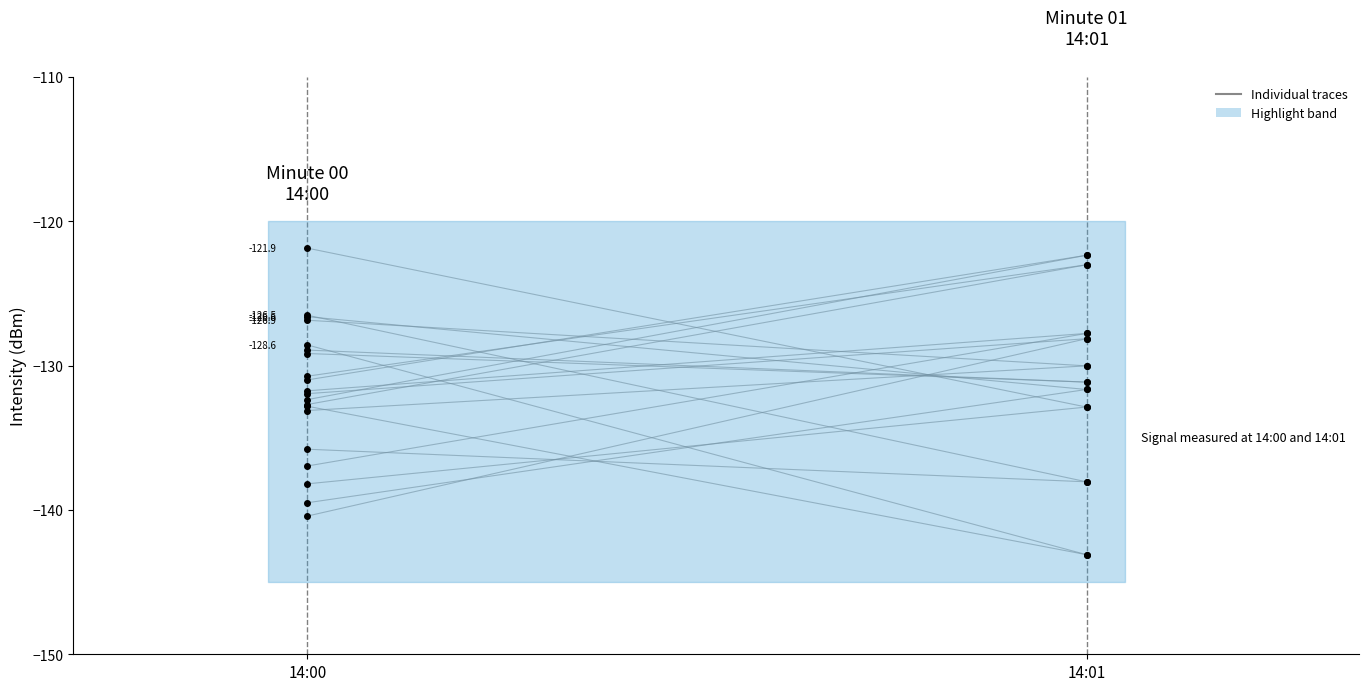

What is the value of the 2nd point from the left?

-131.1